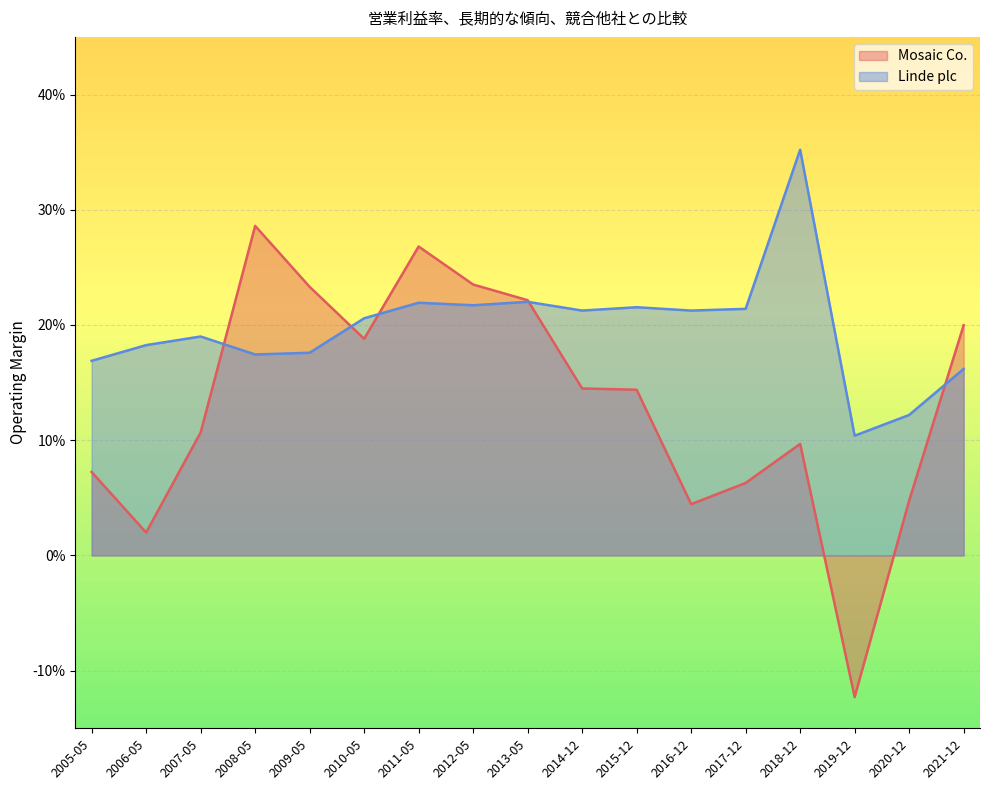

Reading left to right, list all the values displayed in this chart.

Mosaic Co.: 0.1	0.0	0.1	0.3	0.2	0.2	0.3	0.2	0.2	0.1	0.1	0.0	0.1	0.1	-0.1	0.0	0.2
Linde plc: 0.2	0.2	0.2	0.2	0.2	0.2	0.2	0.2	0.2	0.2	0.2	0.2	0.2	0.4	0.1	0.1	0.2